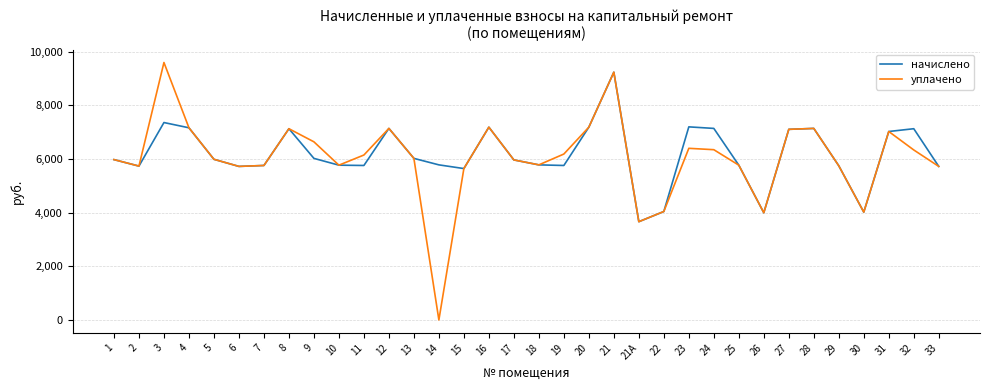

Which series has the largest range (max minus min)?

уплачено